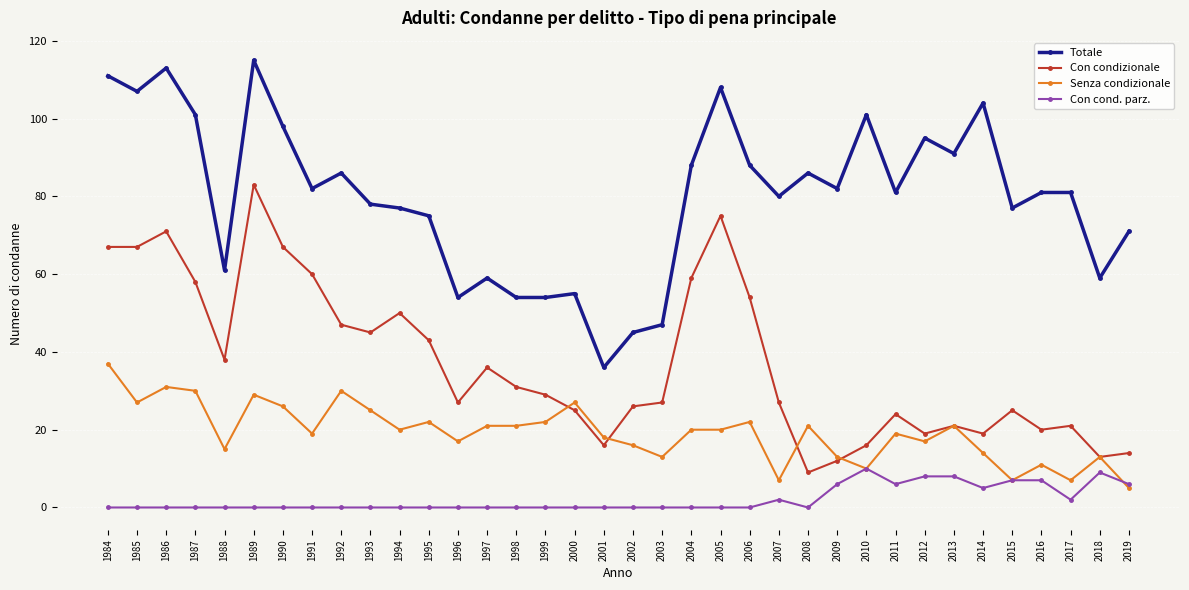

Which series has the largest total across all categories?

Totale